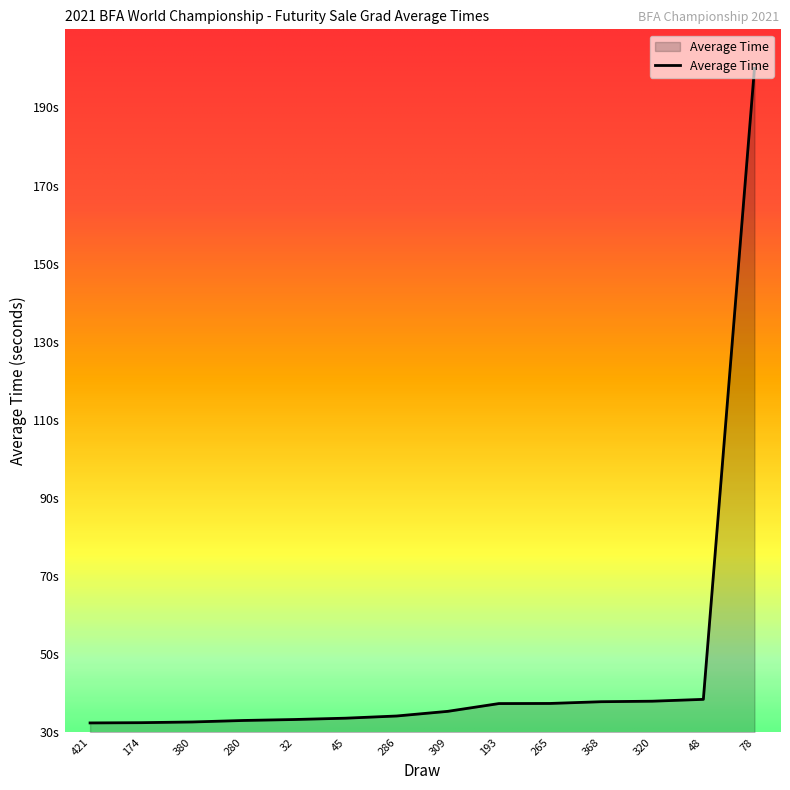

Does the chart display data point markers on the line(s)?

No